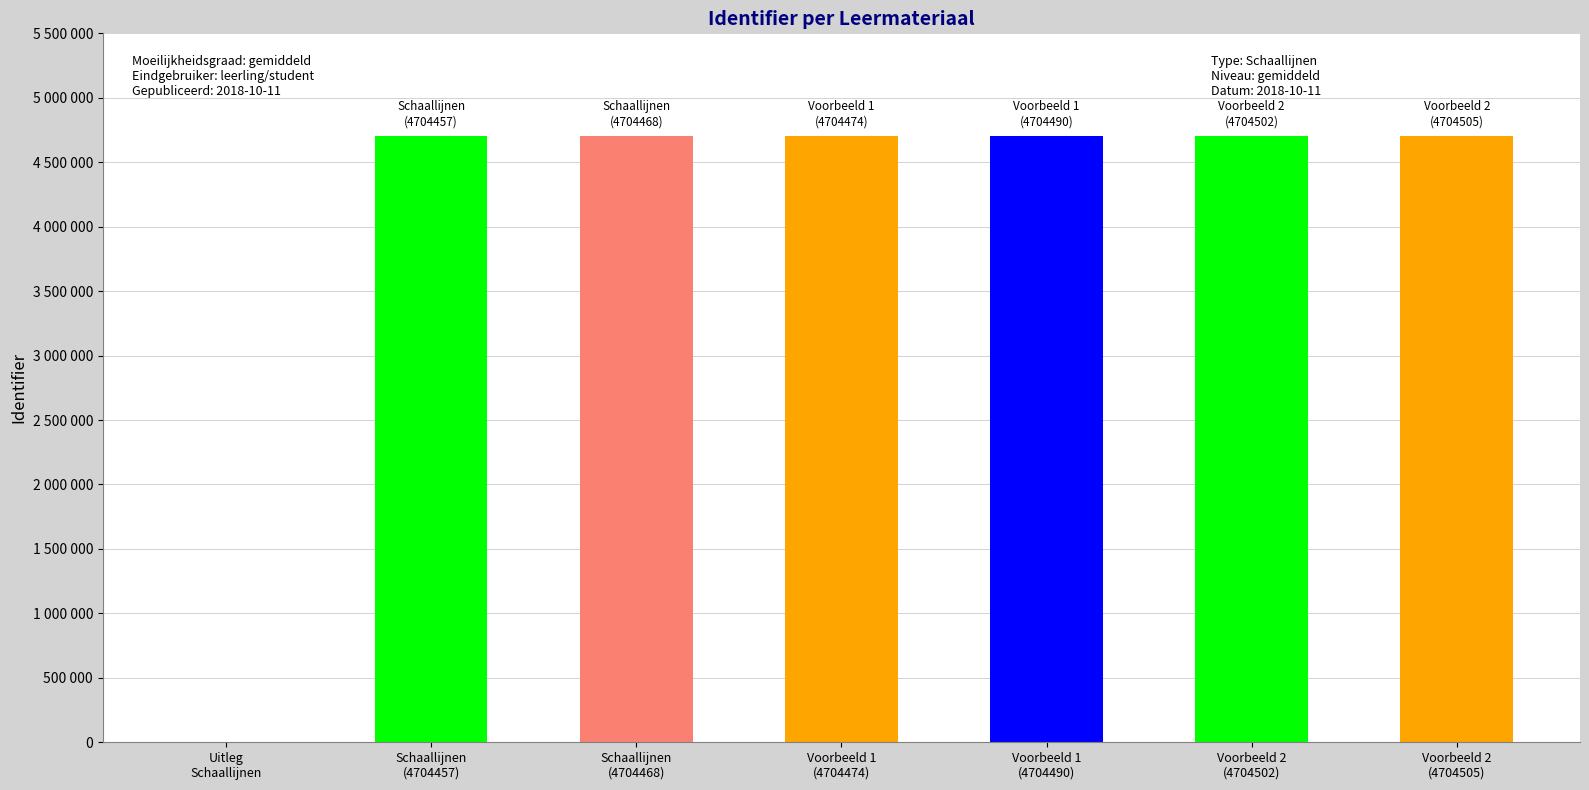

What is the change in value from Voorbeeld 1
(4704490) to Voorbeeld 2
(4704505)?

+15